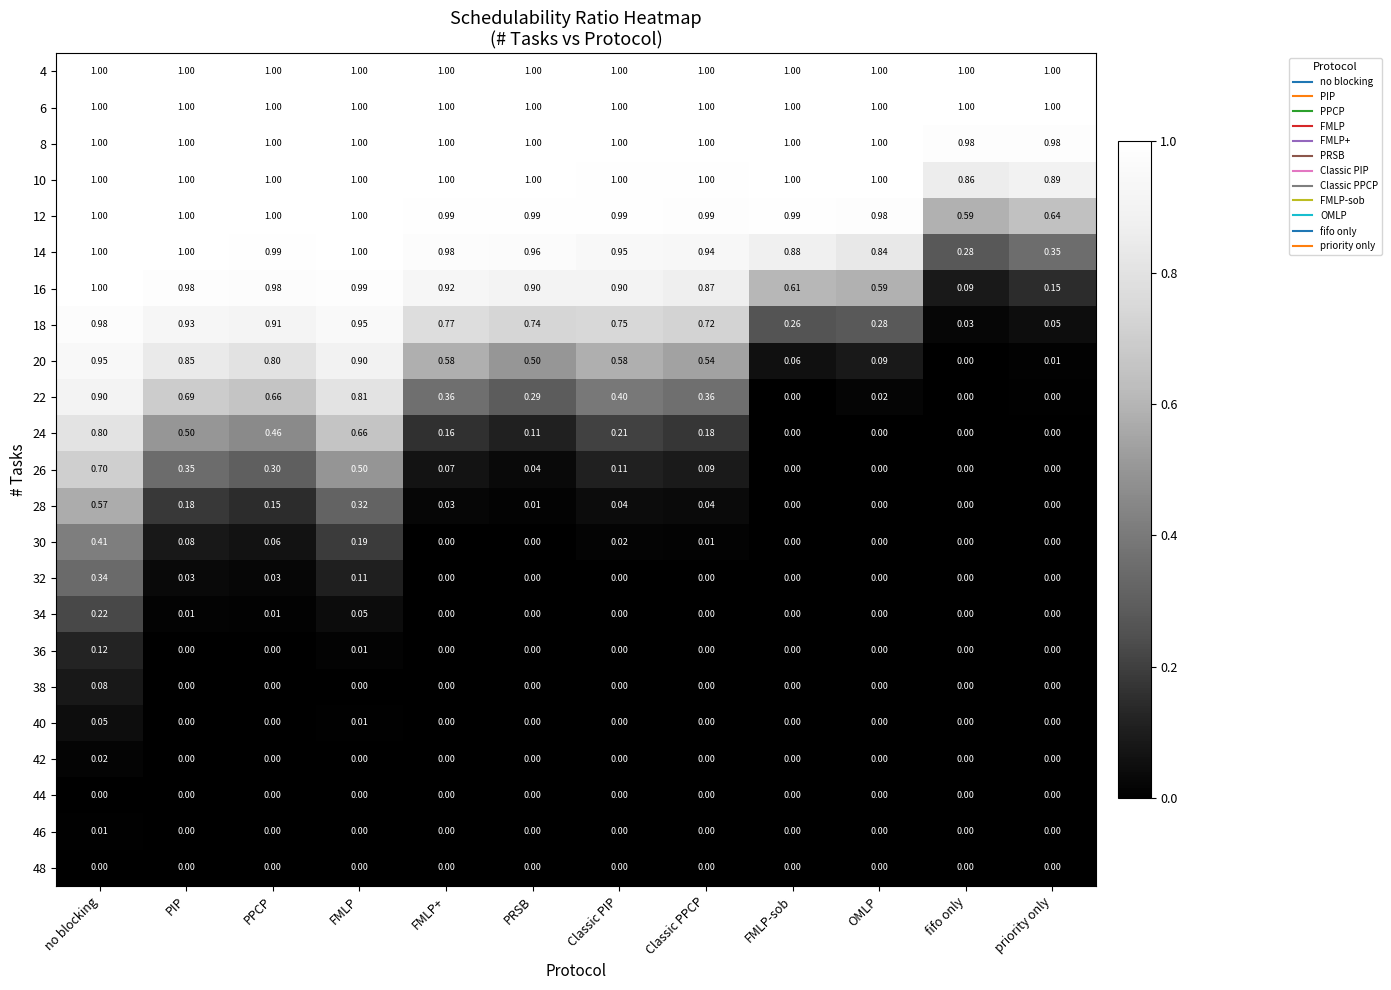

Where is 10 nearest to the value 0?

fifo only